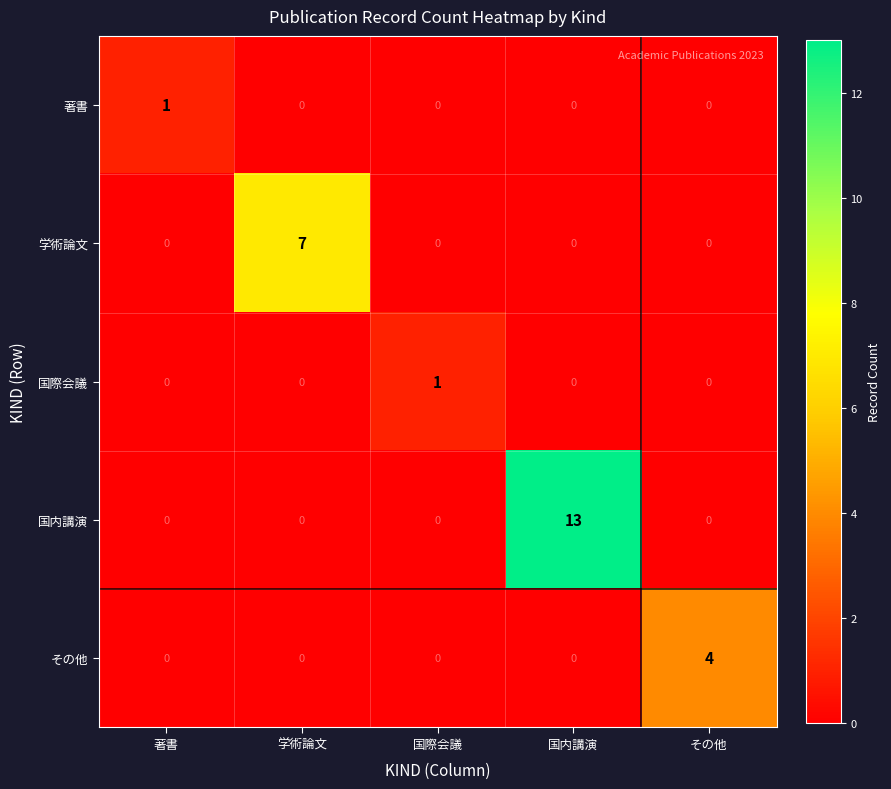

Count the number of categories in the chart.

5